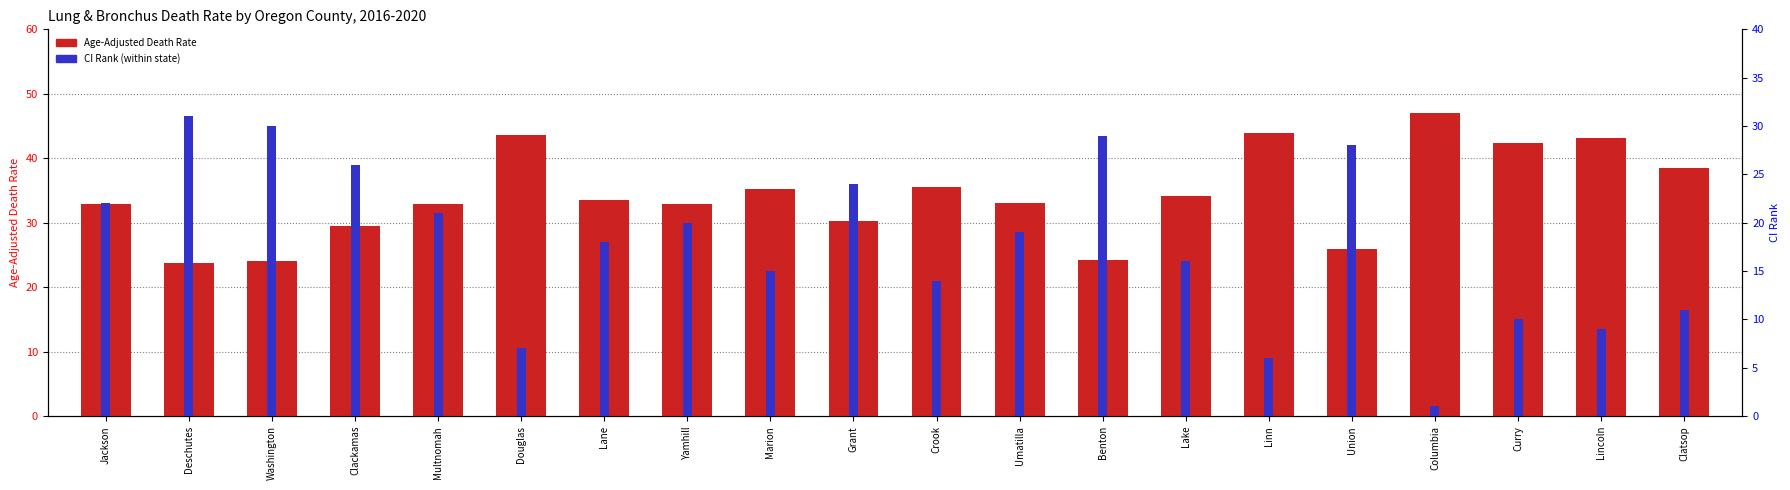

Rank the categories by Age-Adjusted Death Rate value from lowest to highest.

Deschutes, Washington, Benton, Union, Clackamas, Grant, Jackson, Multnomah, Yamhill, Umatilla, Lane, Lake, Marion, Crook, Clatsop, Curry, Lincoln, Douglas, Linn, Columbia